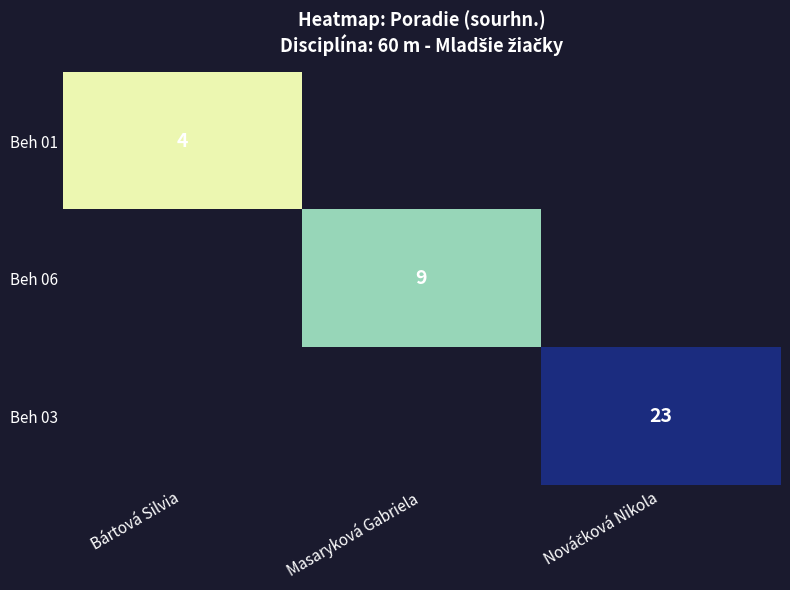

Is it true that Beh 06 equals 2 at Masaryková Gabriela?

False